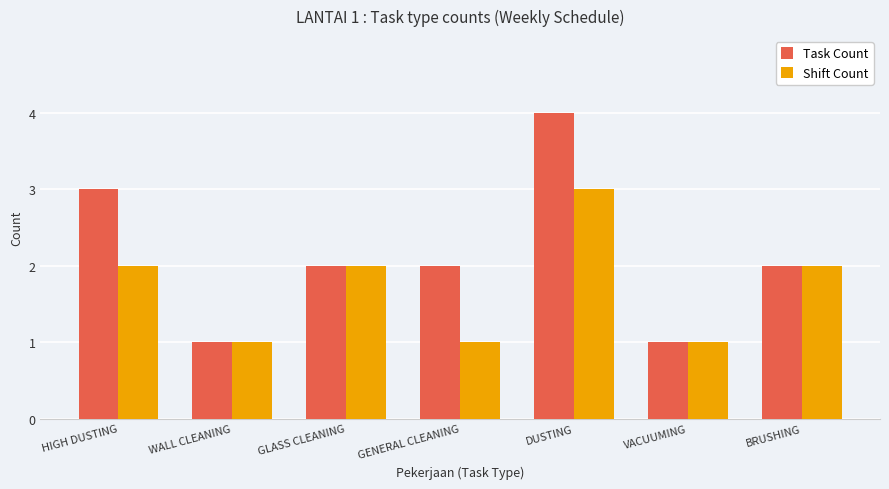

At which category does the chart reach its peak across all series?

DUSTING